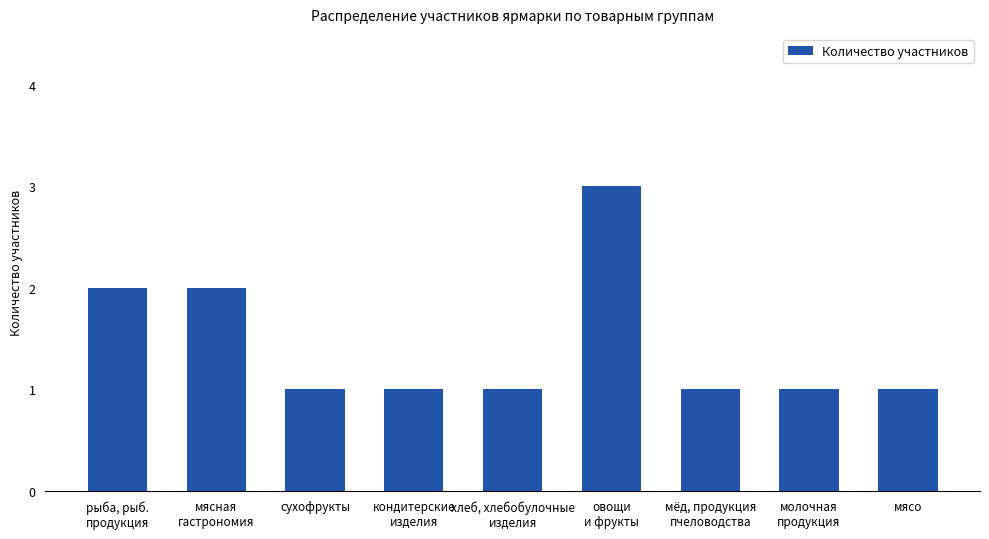

Reading left to right, what are all the values shown in this chart?

рыба, рыб.
продукция=2	мясная
гастрономия=2	сухофрукты=1	кондитерские
изделия=1	хлеб, хлебобулочные
изделия=1	овощи
и фрукты=3	мёд, продукция
пчеловодства=1	молочная
продукция=1	мясо=1